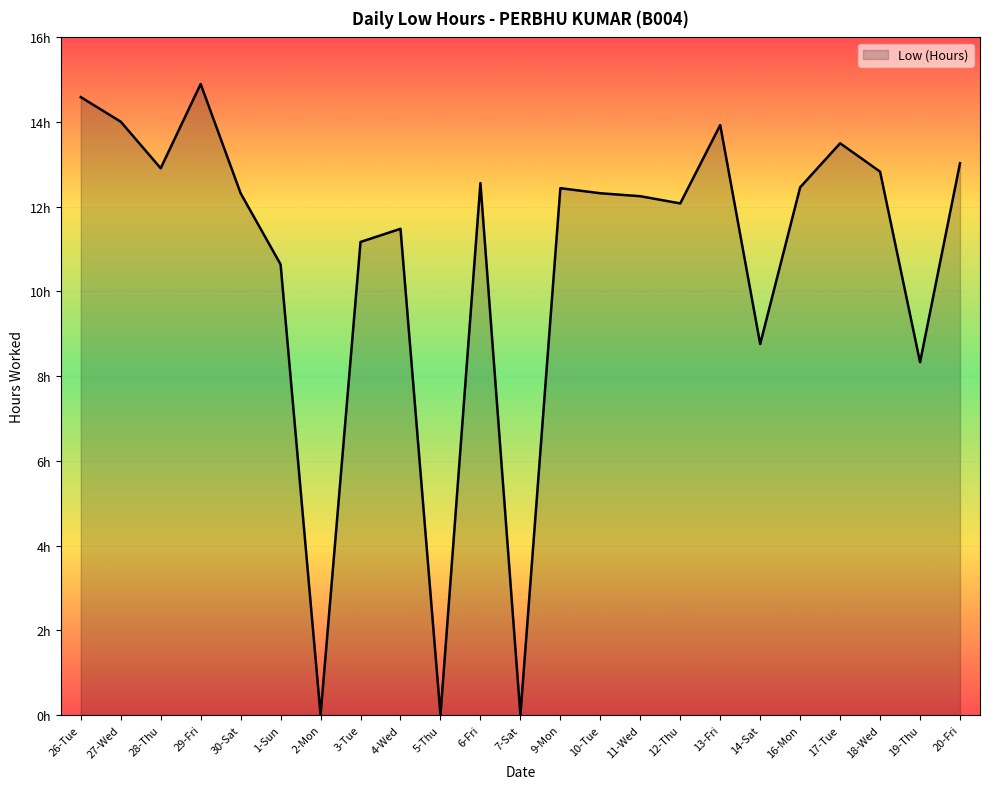

Is it true that the value at 2-Mon is 5.2?

False